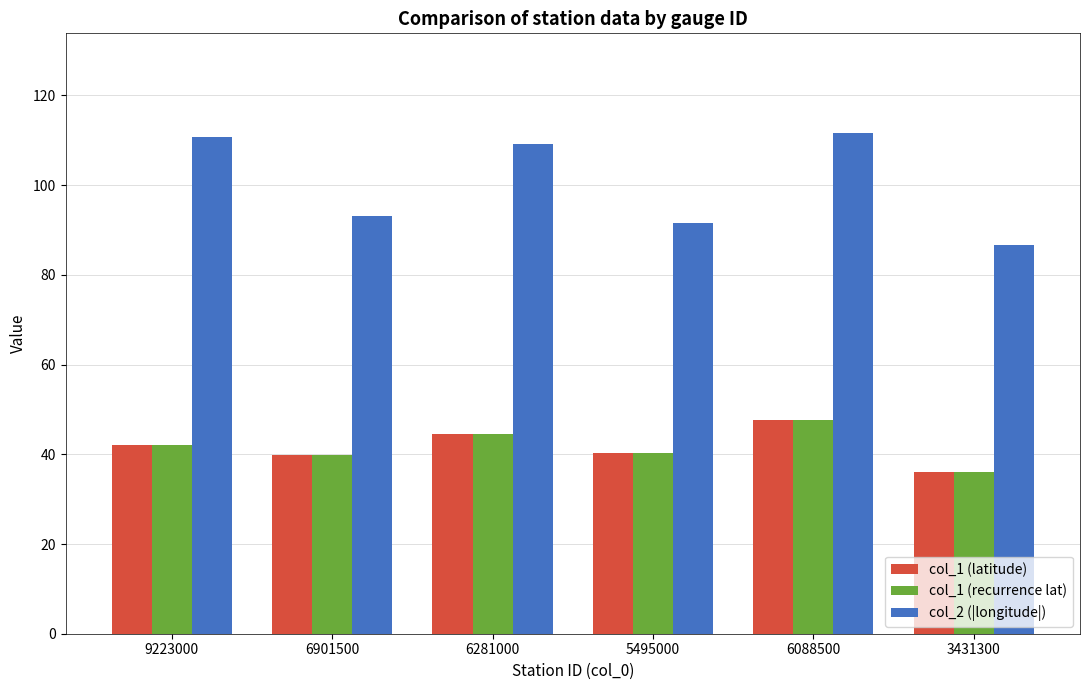

What is the spread (max minus min) of values at 6281000?

64.8